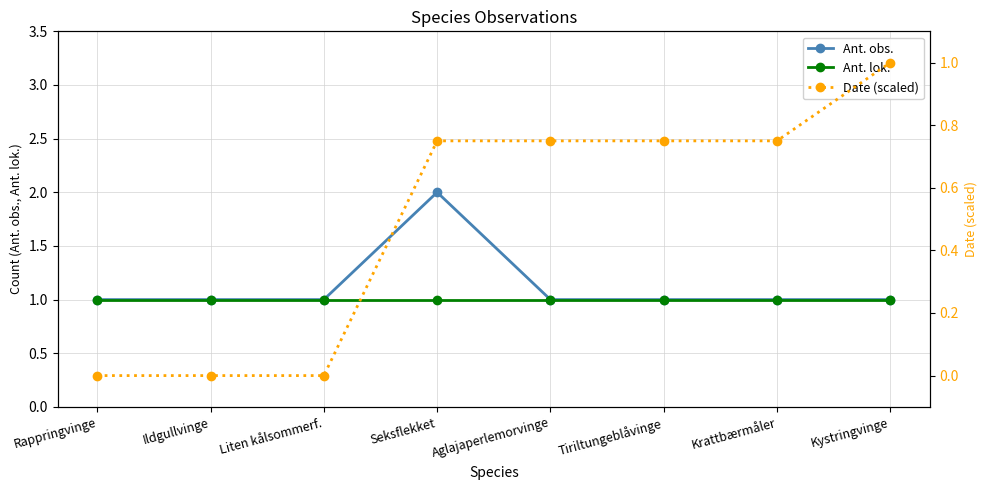

What value does the Ant. obs. series have at Ildgullvinge?

1